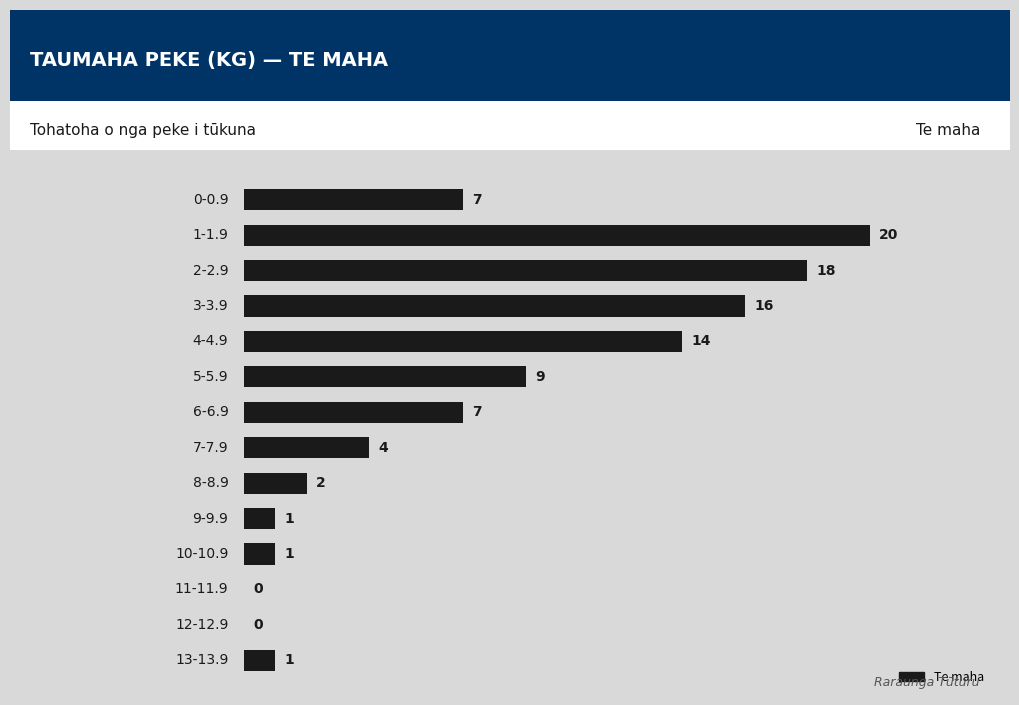

What is the average value?

7